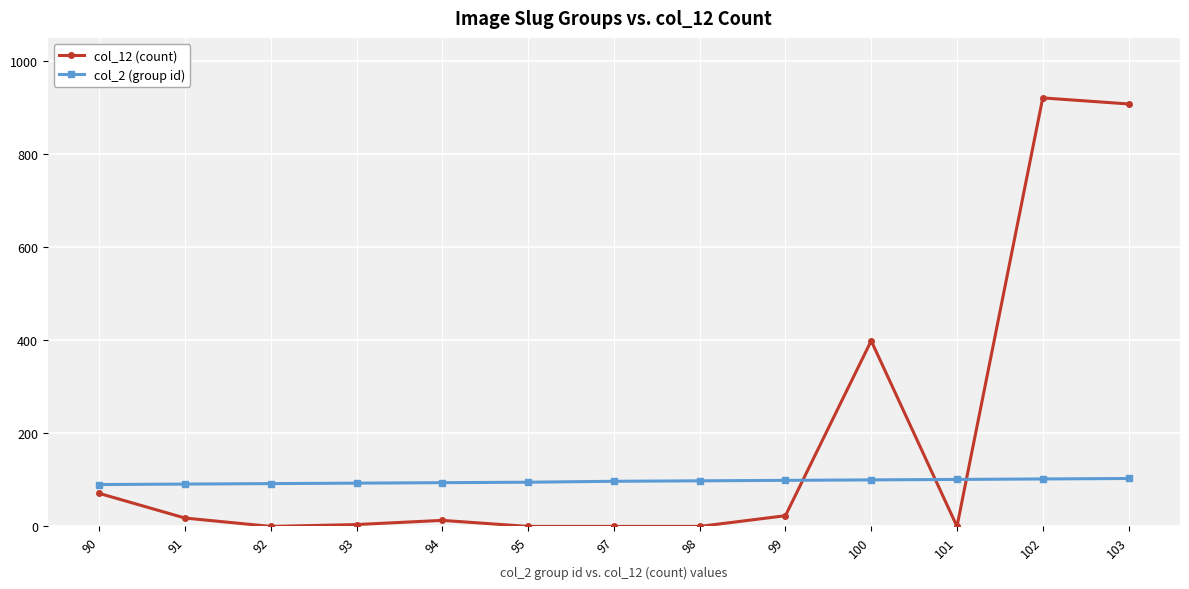

What is the difference between the maximum and minimum values in the col_12 (count) series?

921